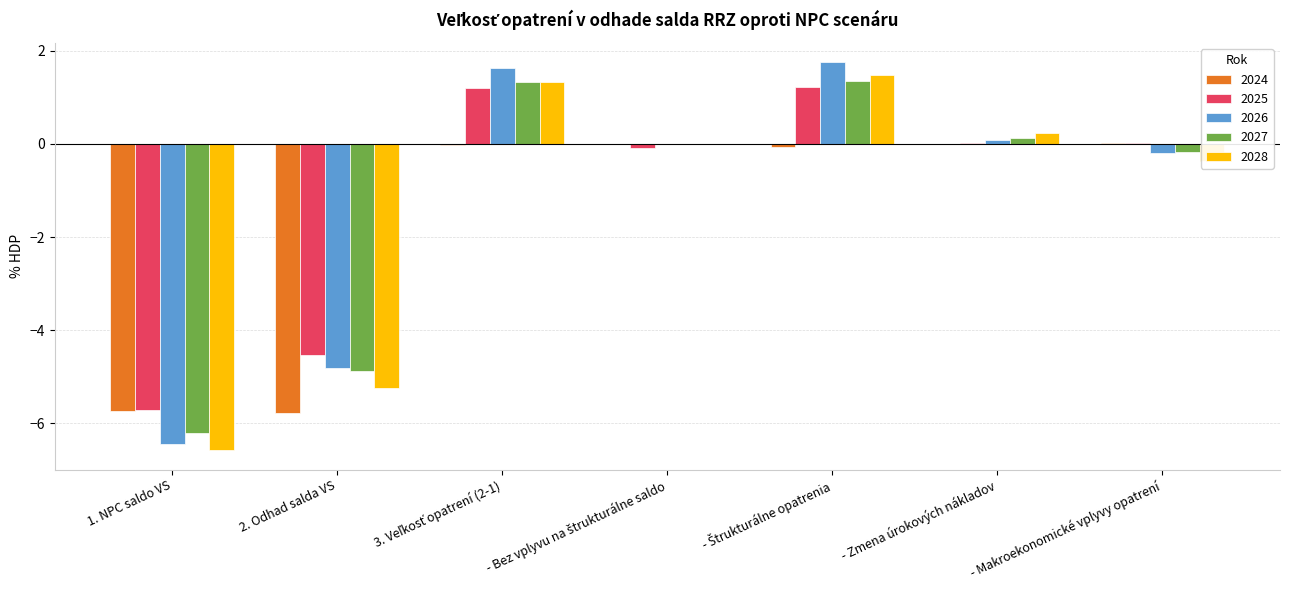

What is the sum of all 2026 values?

-8.0